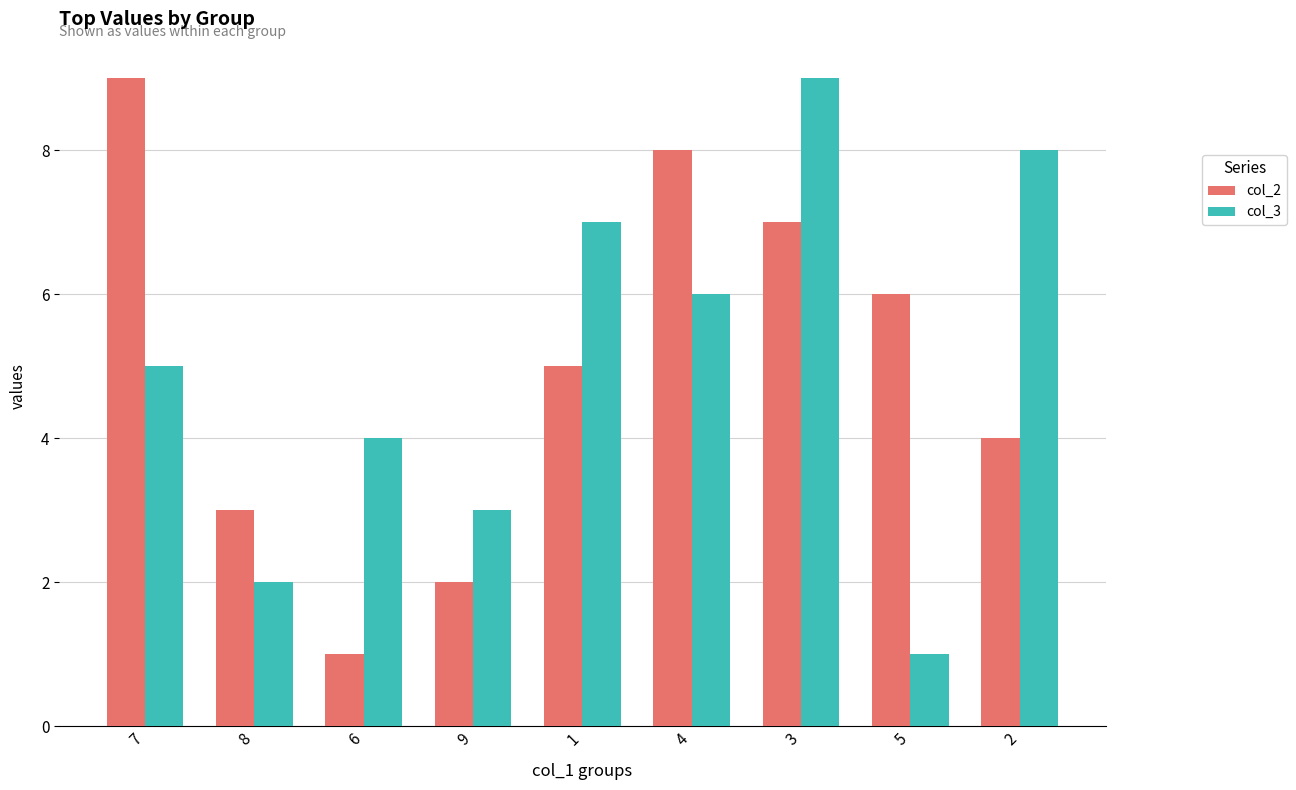

At which category is the sum across all series the highest?

3